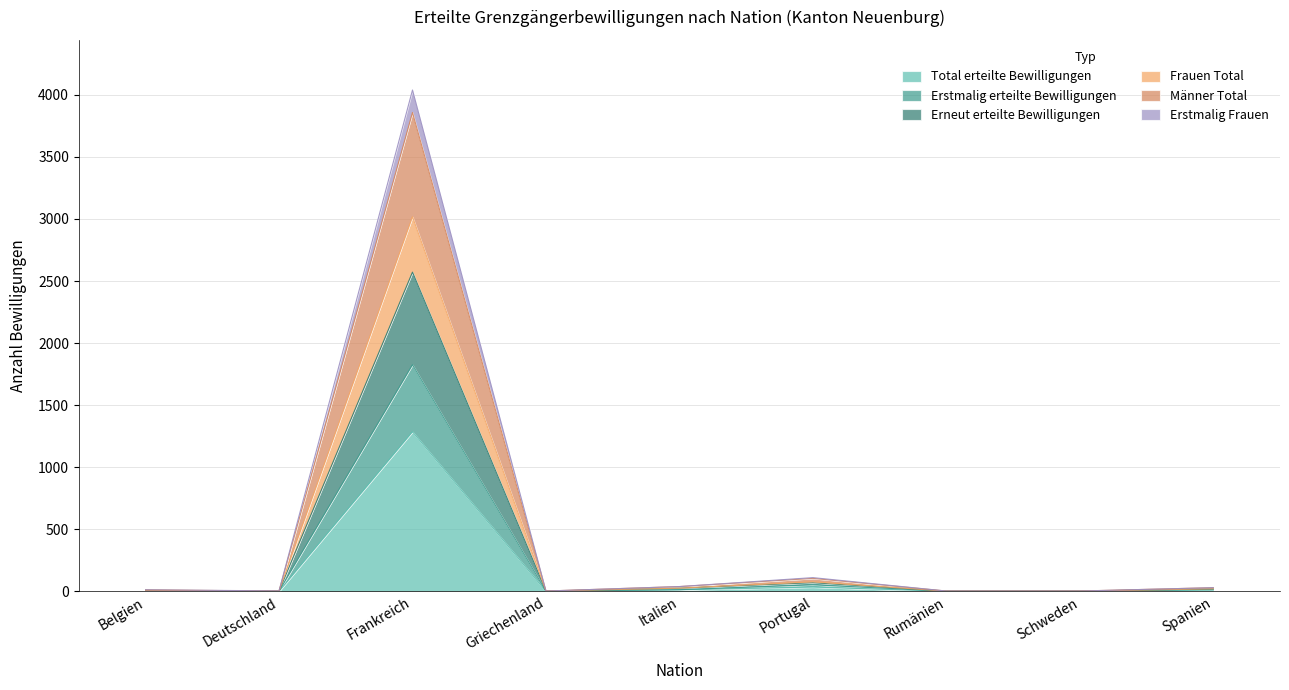

At which label does Total erteilte Bewilligungen first exceed 4?

Frankreich